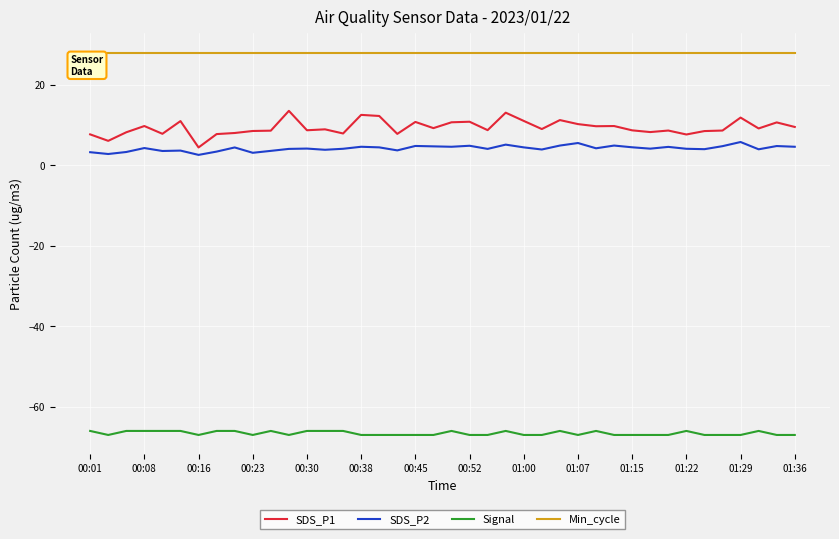

Which series has the largest total across all categories?

Min_cycle